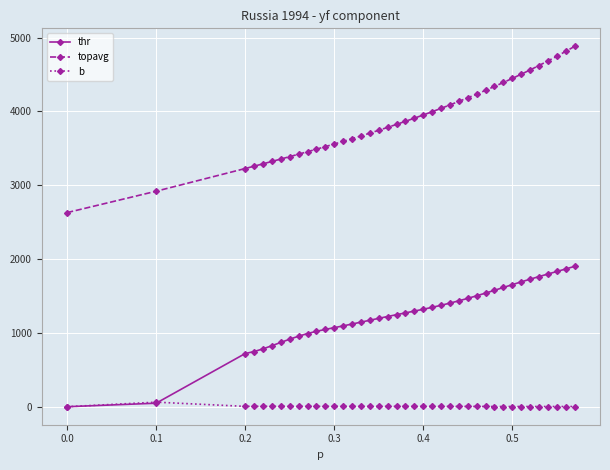

Which series has the widest spread of values?

topavg